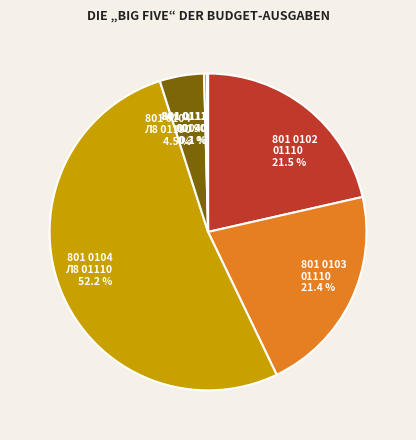

What is the largest slice in the pie chart?

801 0104 Л8 01110